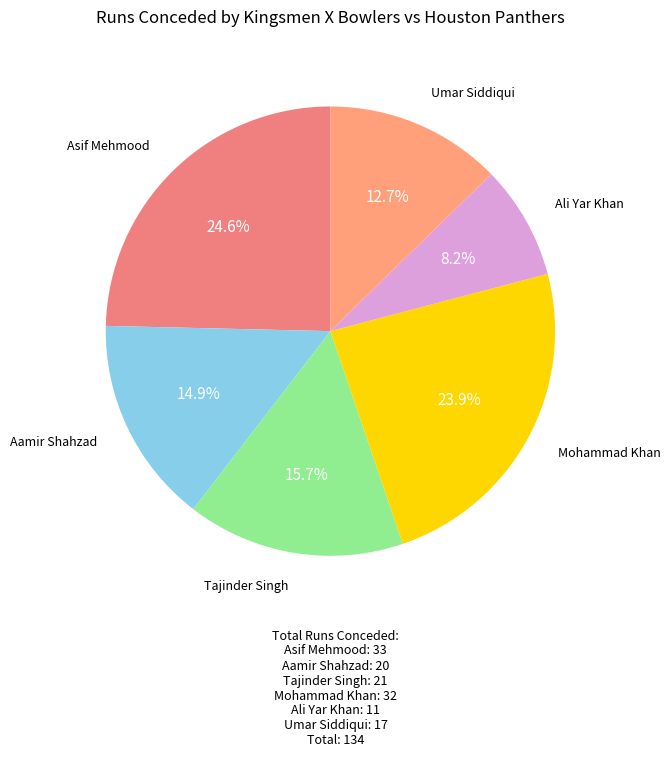

Is there any slice that represents more than half of the pie?

No